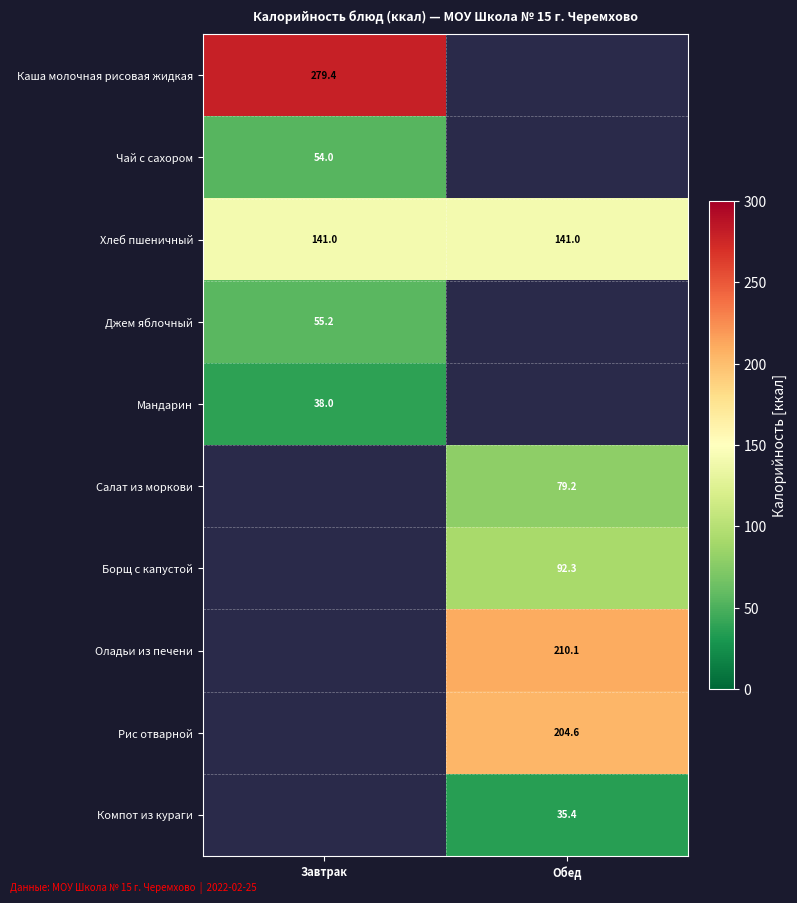

True or false: Мандарин has a value of 38.0 at Завтрак.

True